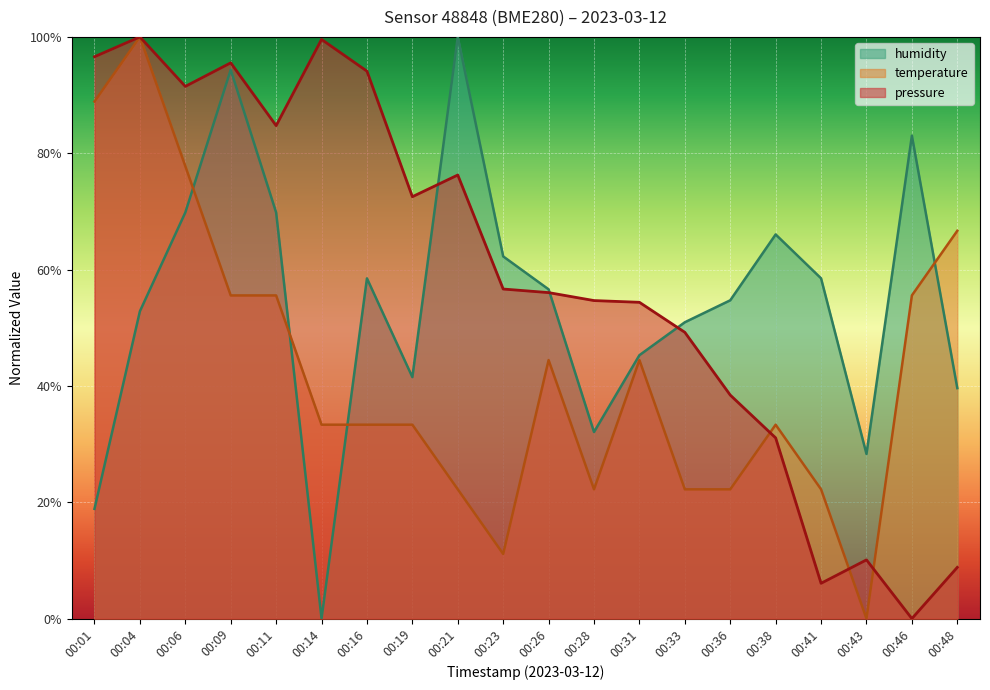

How many temperature values are between 0 and 1?

20